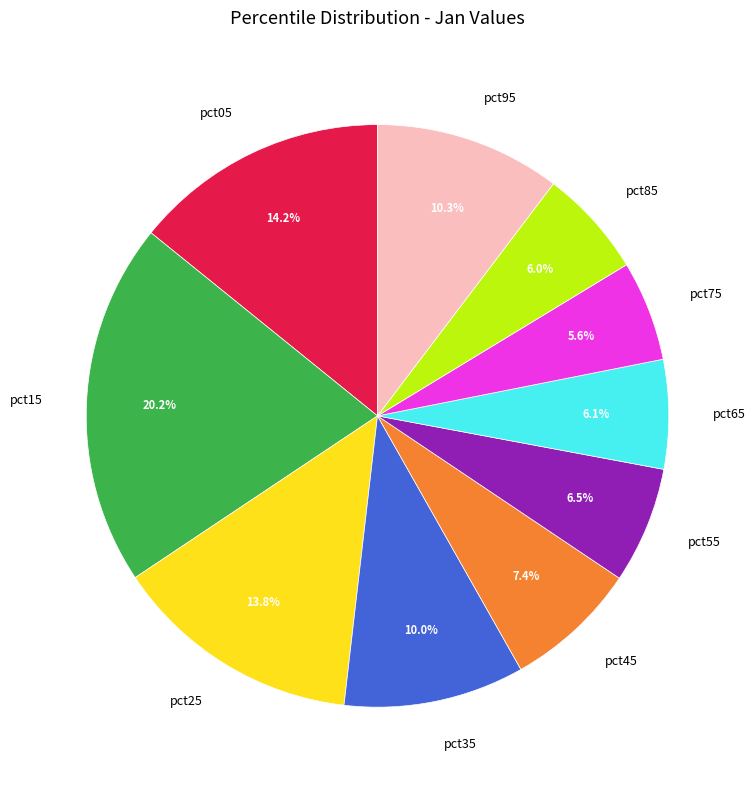

Is pct85 the majority of the pie?

No